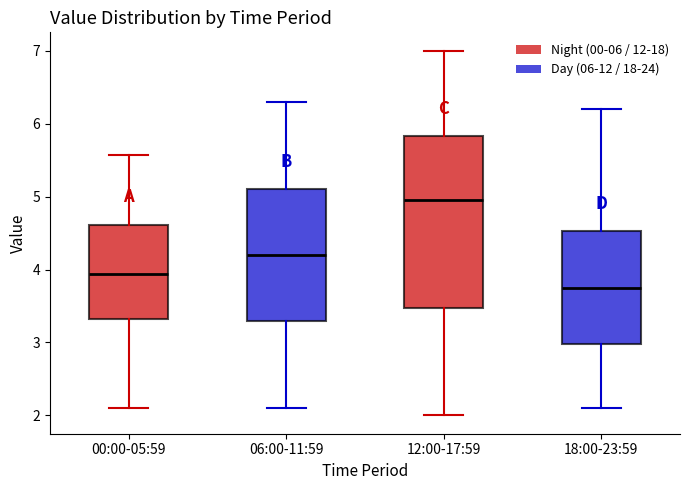

Reading left to right, transcribe this box plot: for each box, give where its median line is, the range the box spans, and where its two whiskers end, as read against the y-axis. The values are not printed on the chart, so give them approximately, as read against the axis.

00:00-05:59: median 3.9, box 3.3 to 4.6, whiskers 2.1 to 5.6
06:00-11:59: median 4.2, box 3.3 to 5.1, whiskers 2.1 to 6.3
12:00-17:59: median 5.0, box 3.5 to 5.8, whiskers 2.0 to 7.0
18:00-23:59: median 3.8, box 3.0 to 4.5, whiskers 2.1 to 6.2